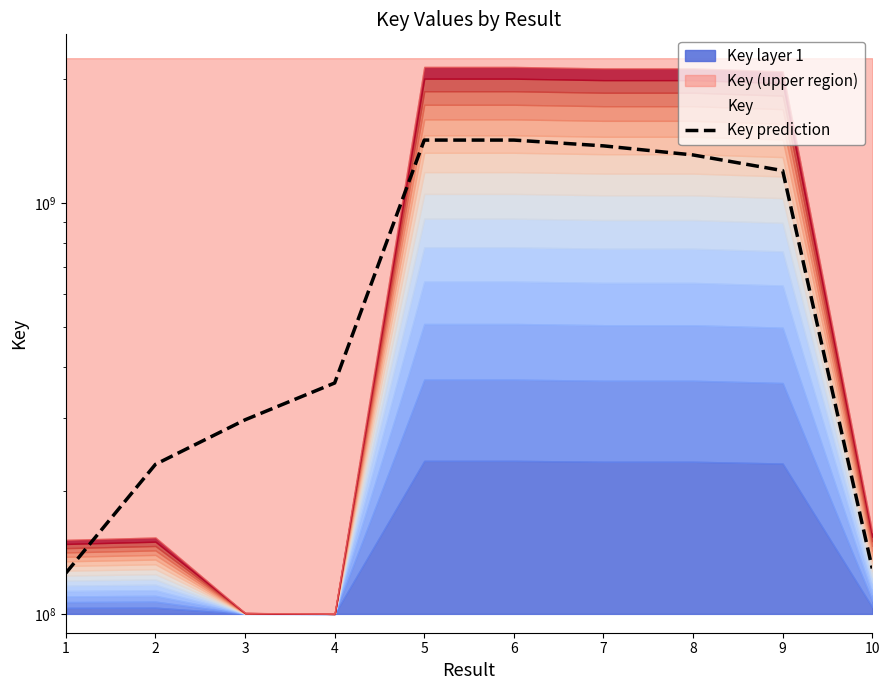

True or false: the data shows 129358335.5 at 10.

True